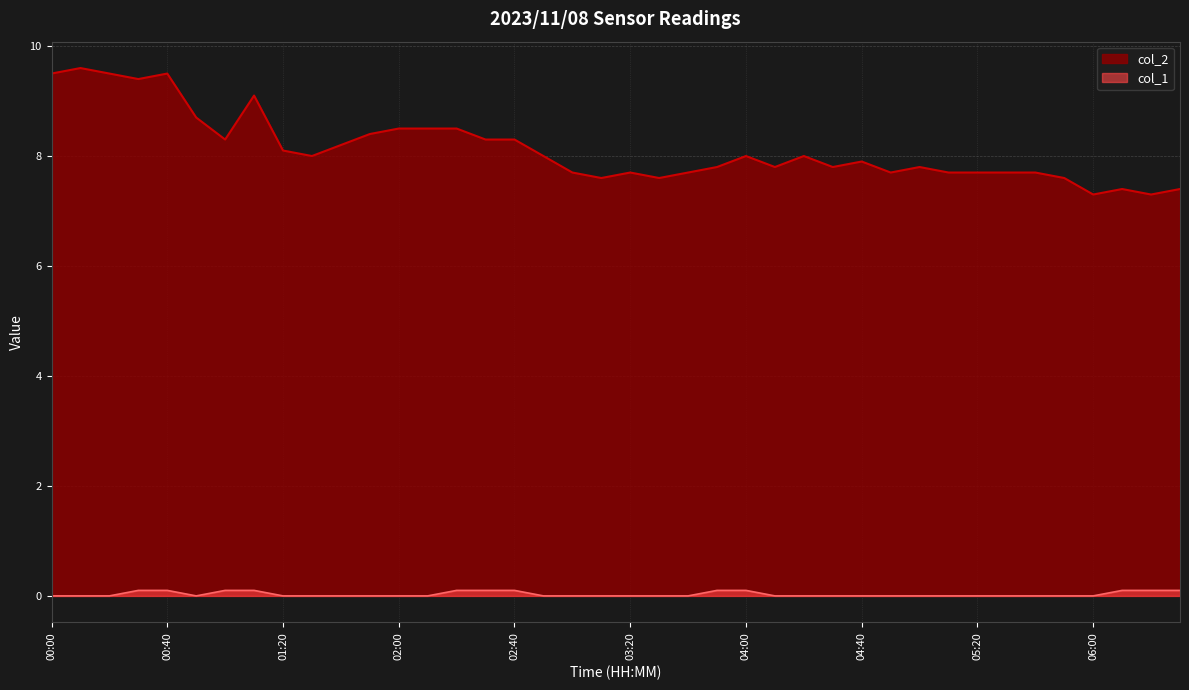

Reading right to left, transcribe all the data shown in this chart.

col_2: 06:30=7.4	06:20=7.3	06:10=7.4	06:00=7.3	05:50=7.6	05:40=7.7	05:30=7.7	05:20=7.7	05:10=7.7	05:00=7.8	04:50=7.7	04:40=7.9	04:30=7.8	04:20=8.0	04:10=7.8	04:00=8.0	03:50=7.8	03:40=7.7	03:30=7.6	03:20=7.7	03:10=7.6	03:00=7.7	02:50=8.0	02:40=8.3	02:30=8.3	02:20=8.5	02:10=8.5	02:00=8.5	01:50=8.4	01:40=8.2	01:30=8.0	01:20=8.1	01:10=9.1	01:00=8.3	00:50=8.7	00:40=9.5	00:30=9.4	00:20=9.5	00:10=9.6	00:00=9.5
col_1: 06:30=0.1	06:20=0.1	06:10=0.1	06:00=0.0	05:50=0.0	05:40=0.0	05:30=0.0	05:20=0.0	05:10=0.0	05:00=0.0	04:50=0.0	04:40=0.0	04:30=0.0	04:20=0.0	04:10=0.0	04:00=0.1	03:50=0.1	03:40=0.0	03:30=0.0	03:20=0.0	03:10=0.0	03:00=0.0	02:50=0.0	02:40=0.1	02:30=0.1	02:20=0.1	02:10=0.0	02:00=0.0	01:50=0.0	01:40=0.0	01:30=0.0	01:20=0.0	01:10=0.1	01:00=0.1	00:50=0.0	00:40=0.1	00:30=0.1	00:20=0.0	00:10=0.0	00:00=0.0